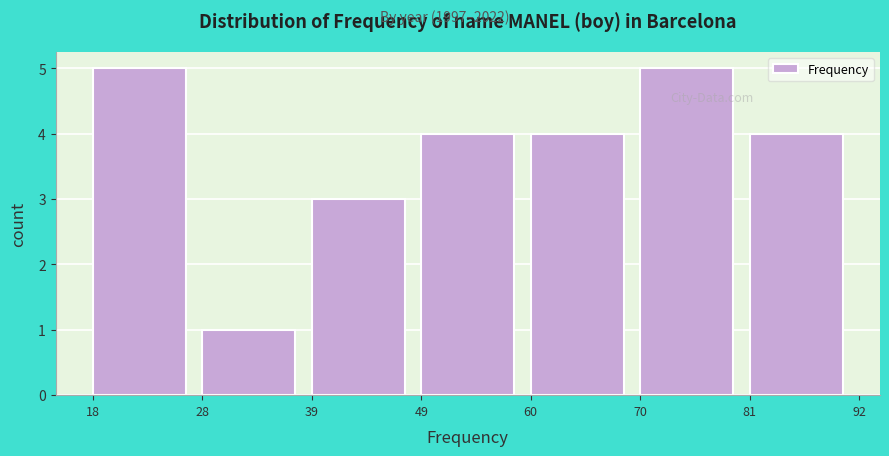

Reading right to left, extract all data points from this chart.

4	5	4	4	3	1	5